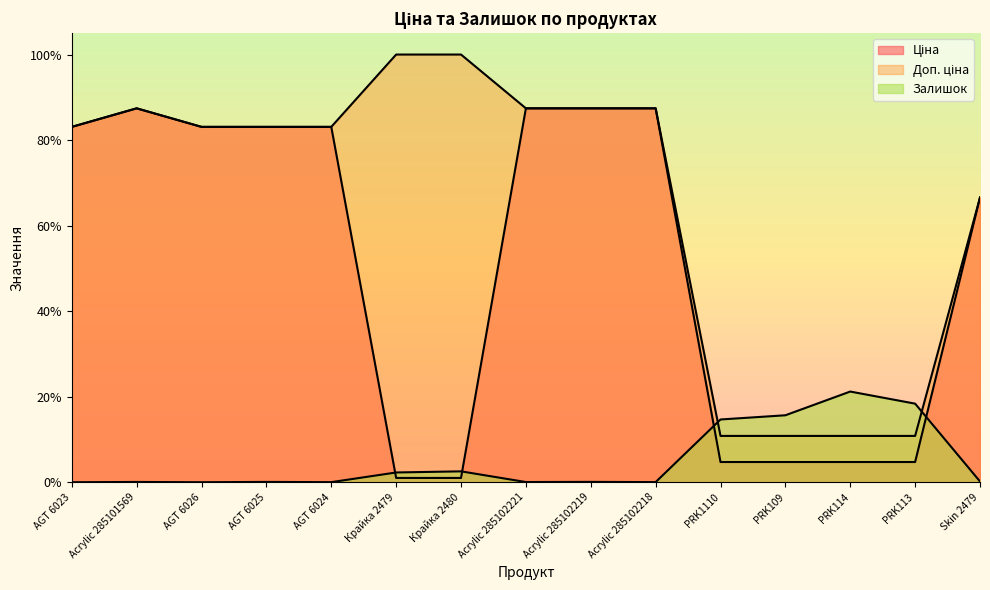

Which category has the highest value in the Ціна series?

Acrylic 285101569